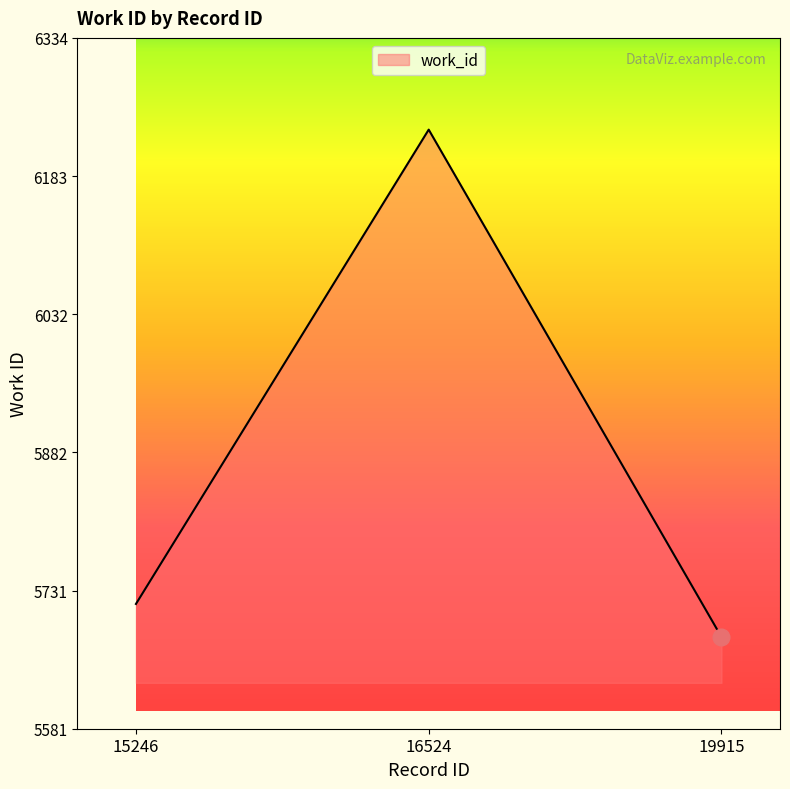

What is the sum of all values?

17632